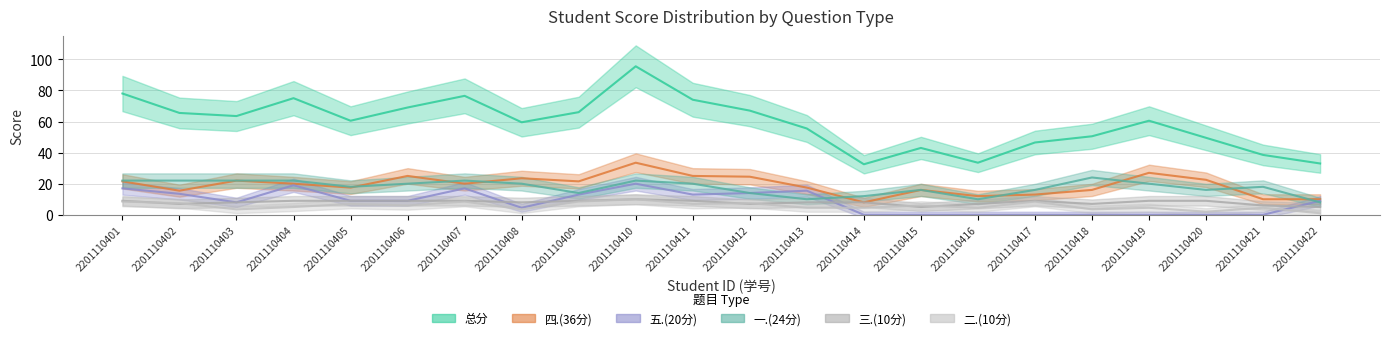

Reading right to left, extract all data points from this chart.

总分: 33.0	38.5	49.5	60.5	50.5	46.5	33.5	43.0	32.5	55.5	67.0	74.0	95.5	66.0	59.5	76.5	69.0	60.5	75.0	63.5	65.5	78.0
四.(36分): 10.0	10.0	22.5	27.0	16.0	13.0	12.0	16.0	8.0	17.5	24.5	25.0	33.5	21.5	23.5	20.0	25.0	17.5	20.0	22.0	15.5	21.5
五.(20分): 9.0	0.0	0.0	0.0	0.0	0.0	0.0	0.0	0.0	15.5	14.0	13.0	20.0	13.0	4.5	17.0	9.0	9.0	19.0	8.0	13.5	17.0
一.(24分): 8.0	18.0	16.0	20.0	24.0	16.0	10.0	16.0	12.0	10.0	14.0	20.0	22.0	14.0	20.0	22.0	20.0	18.0	22.0	22.0	22.0	22.0
二.(10分): 1.0	4.5	2.0	4.5	3.5	8.5	4.5	6.0	4.5	4.5	7.5	7.0	10.0	8.5	3.5	8.5	6.0	7.0	5.0	3.5	7.5	8.5
三.(10分): 5.0	6.0	9.0	9.0	7.0	9.0	7.0	5.0	8.0	8.0	7.0	9.0	10.0	9.0	8.0	9.0	9.0	9.0	9.0	8.0	7.0	9.0